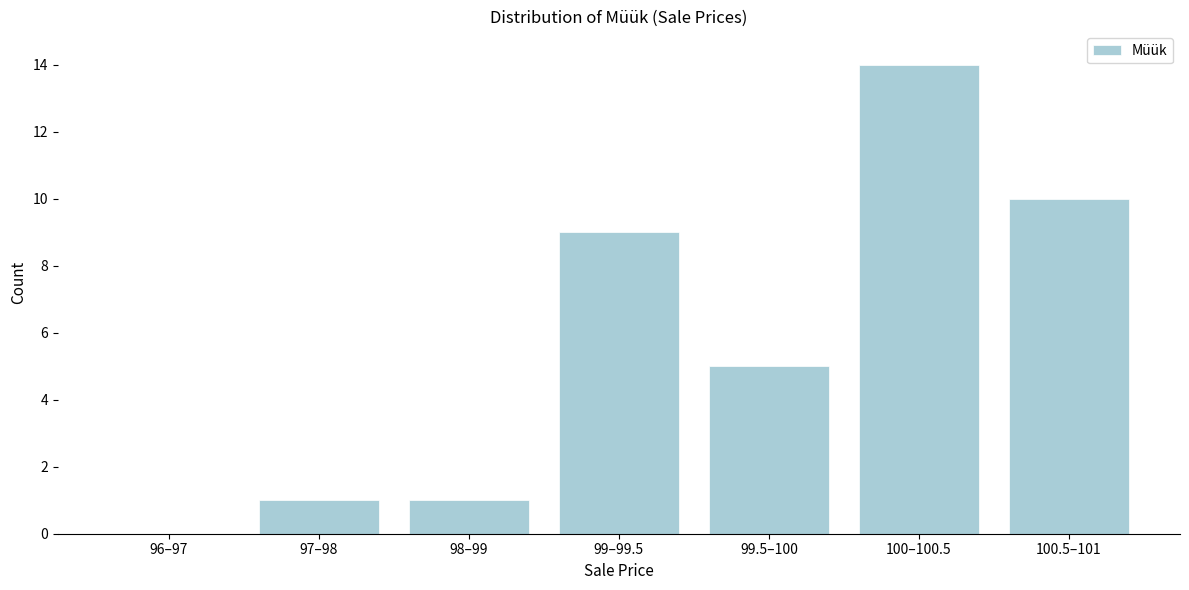

Reading left to right, extract all data points from this chart.

96–97=0	97–98=1	98–99=1	99–99.5=9	99.5–100=5	100–100.5=14	100.5–101=10